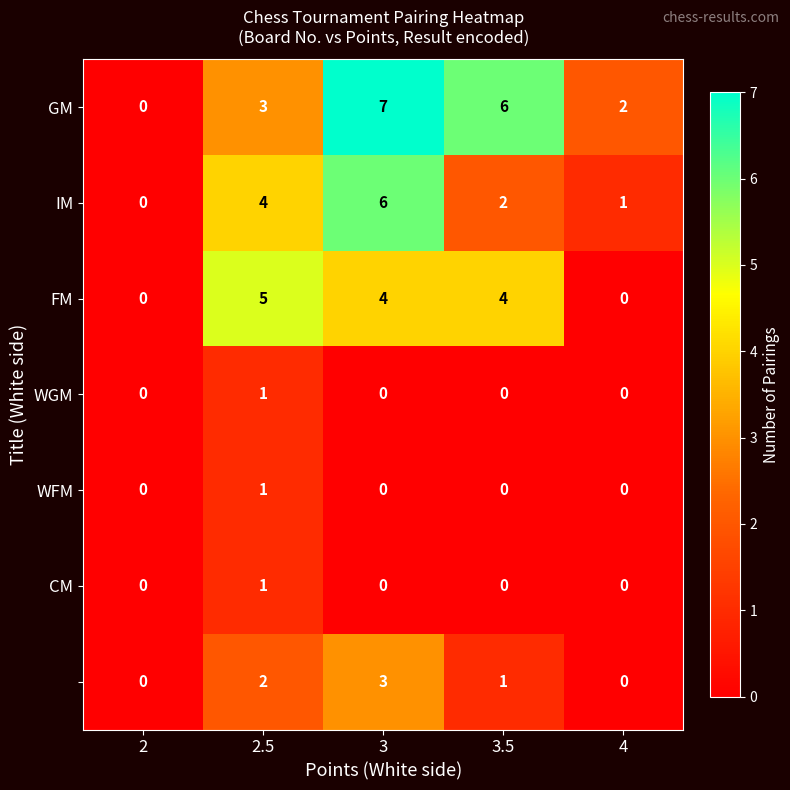

What is the total value across all series at 3.5?

13